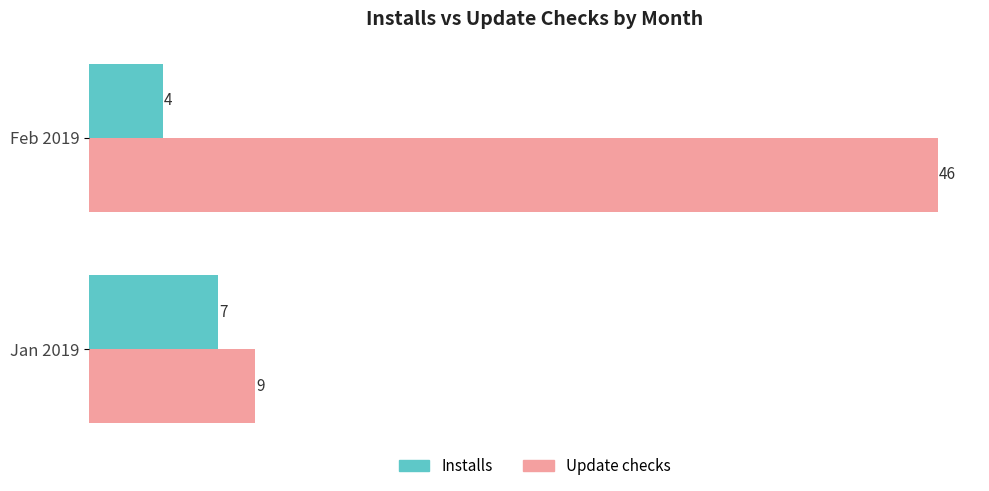

What is the difference between the maximum and minimum values in the Installs series?

3